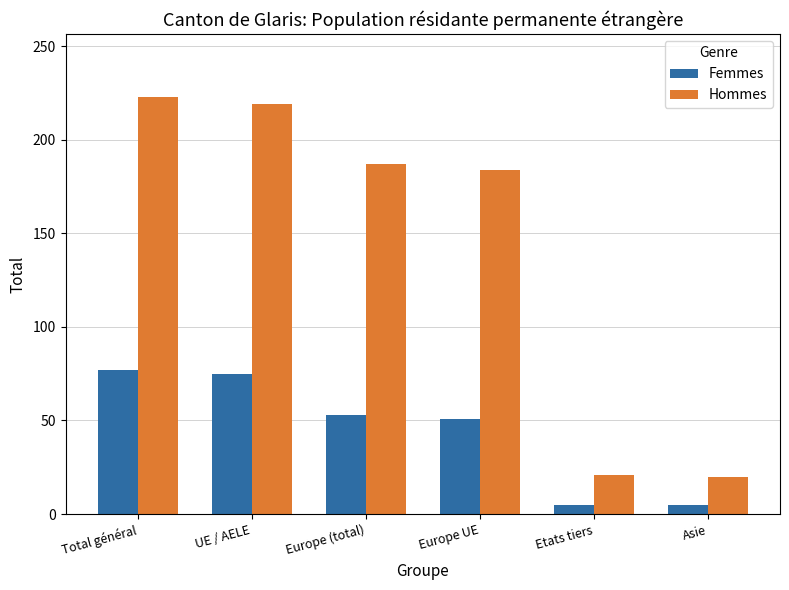

Count the number of data series in this chart.

2